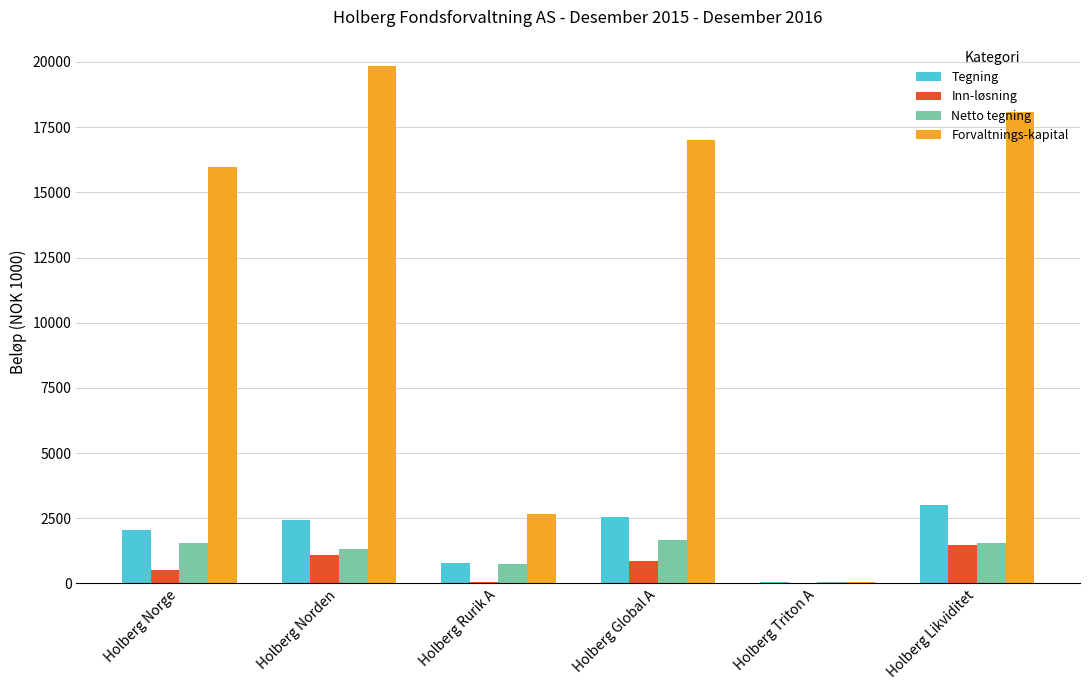

Which category has the highest value in the Forvaltnings-kapital series?

Holberg Norden